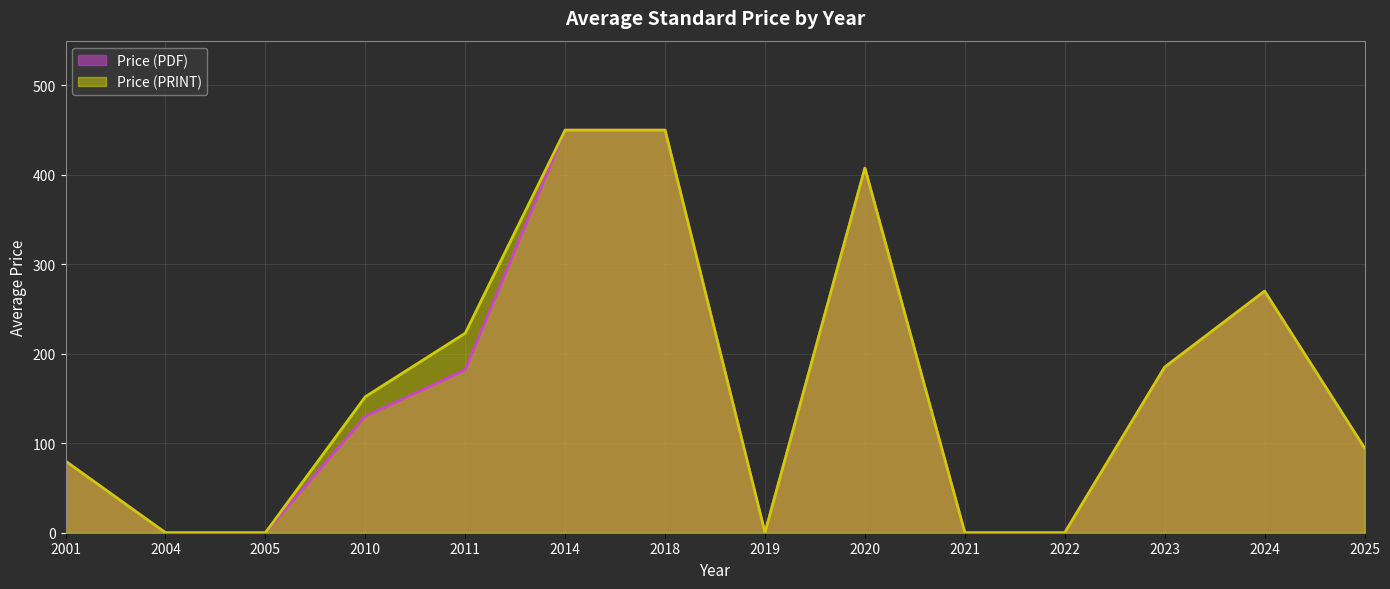

What is the total value across all series at 2024?

540.0